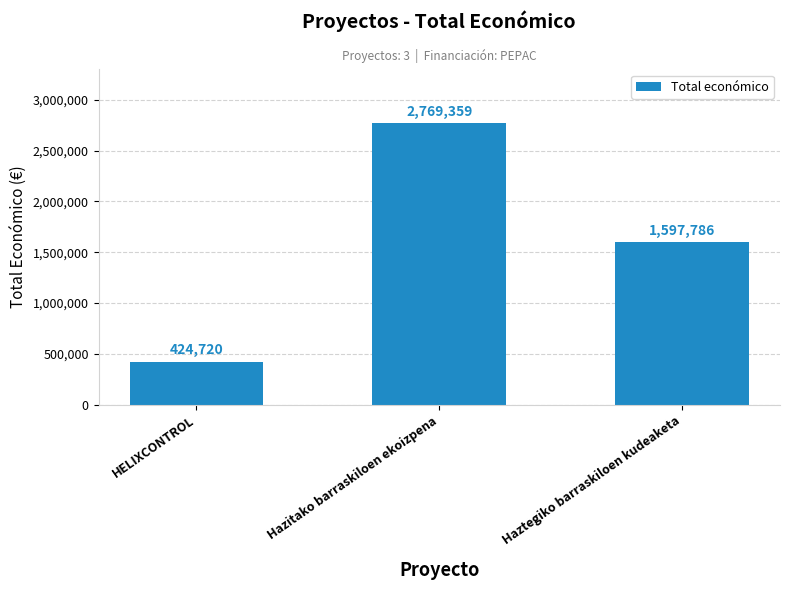

Which has a higher value, HELIXCONTROL or Haztegiko barraskiloen kudeaketa?

Haztegiko barraskiloen kudeaketa